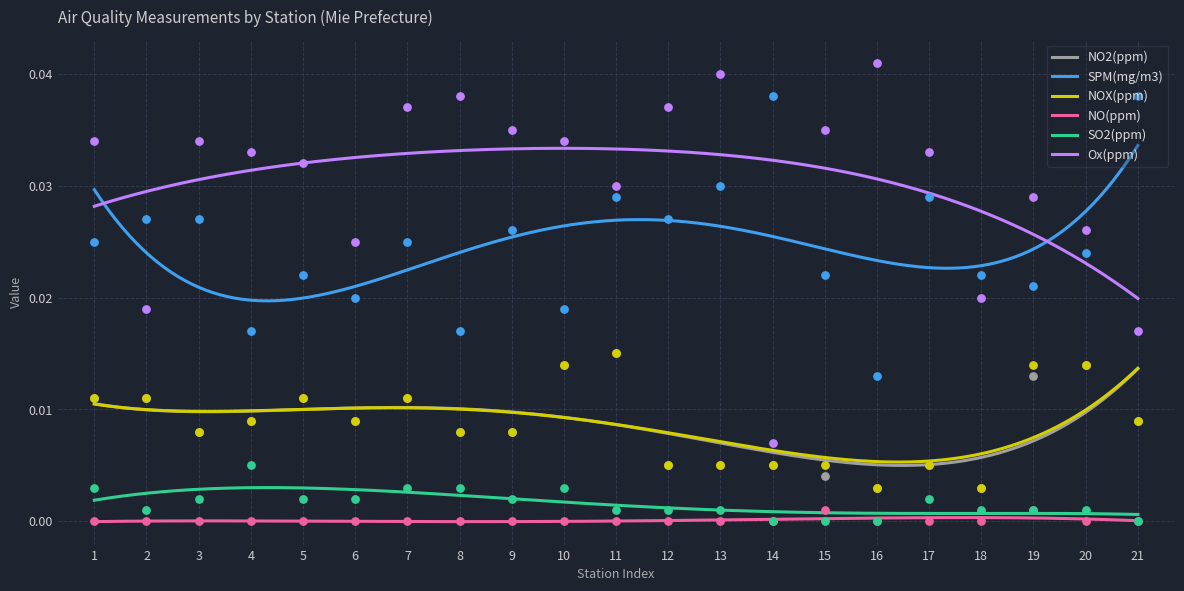

Which series reaches the maximum Y coordinate?

Ox(ppm)